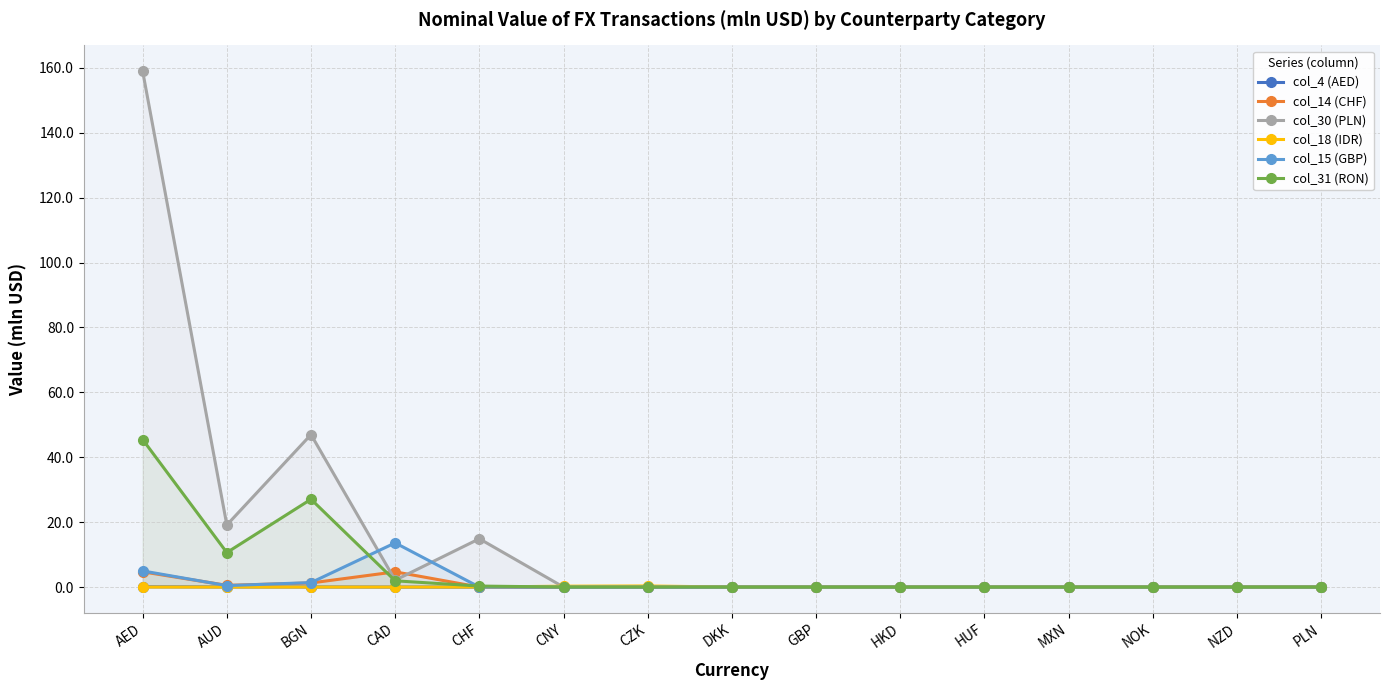

What is the sum of all col_15 (GBP) values?

20.4